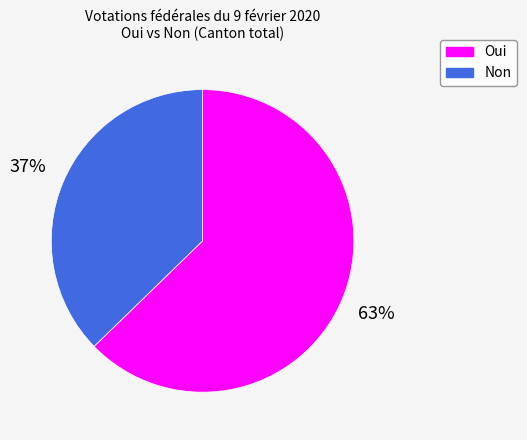

Count the number of slices in the pie.

2